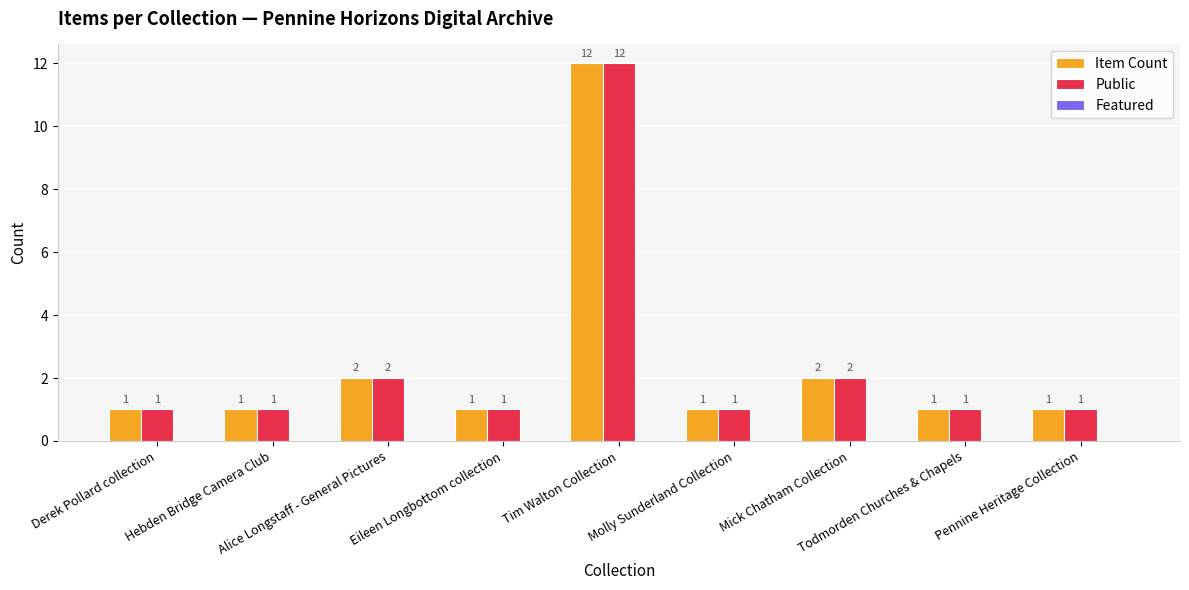

What position from the right is Todmorden Churches & Chapels?

2